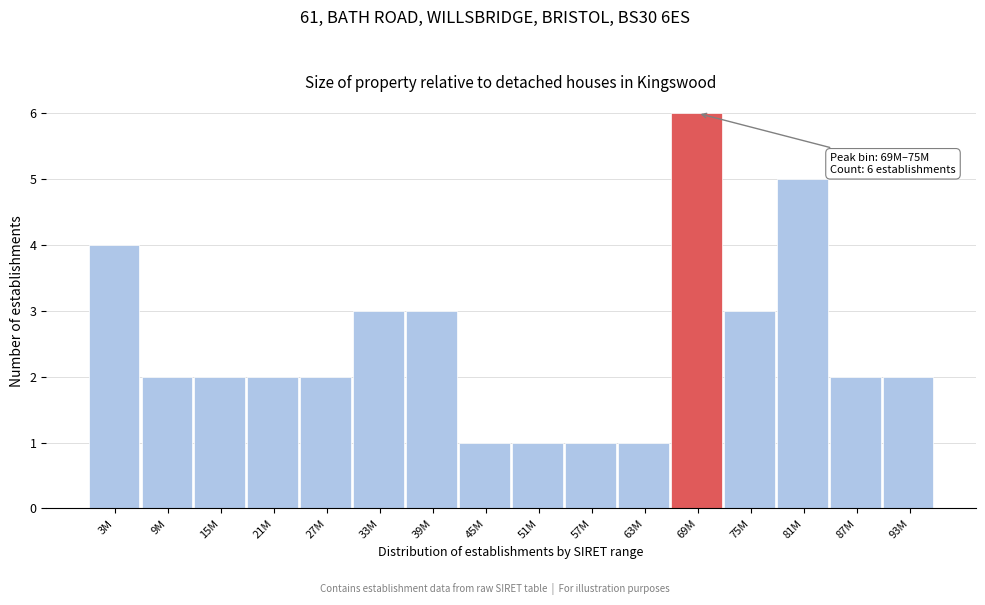

Reading left to right, what are all the values shown in this chart?

4	2	2	2	2	3	3	1	1	1	1	6	3	5	2	2